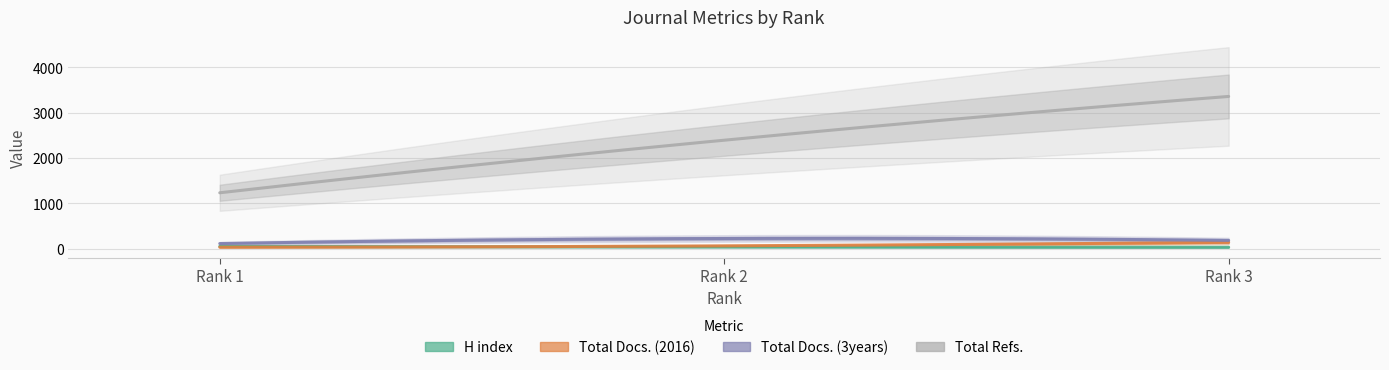

True or false: H index has a value of 29 at Rank 3.

True